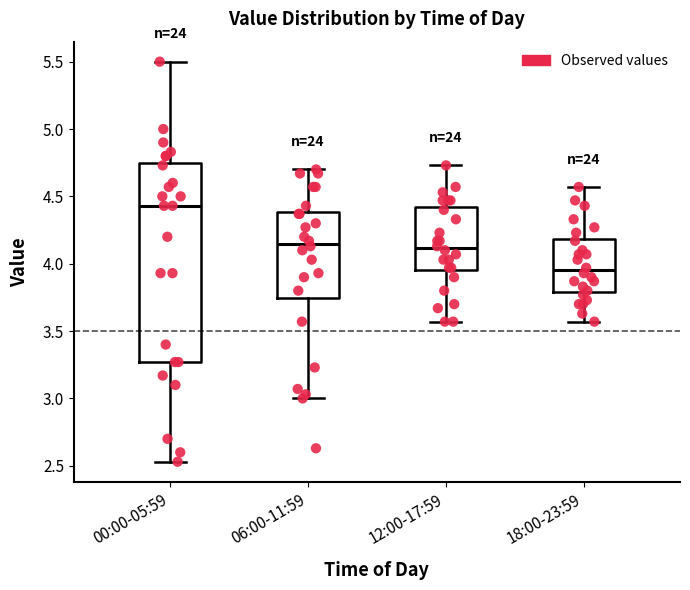

Which box's median line is the highest?

00:00-05:59